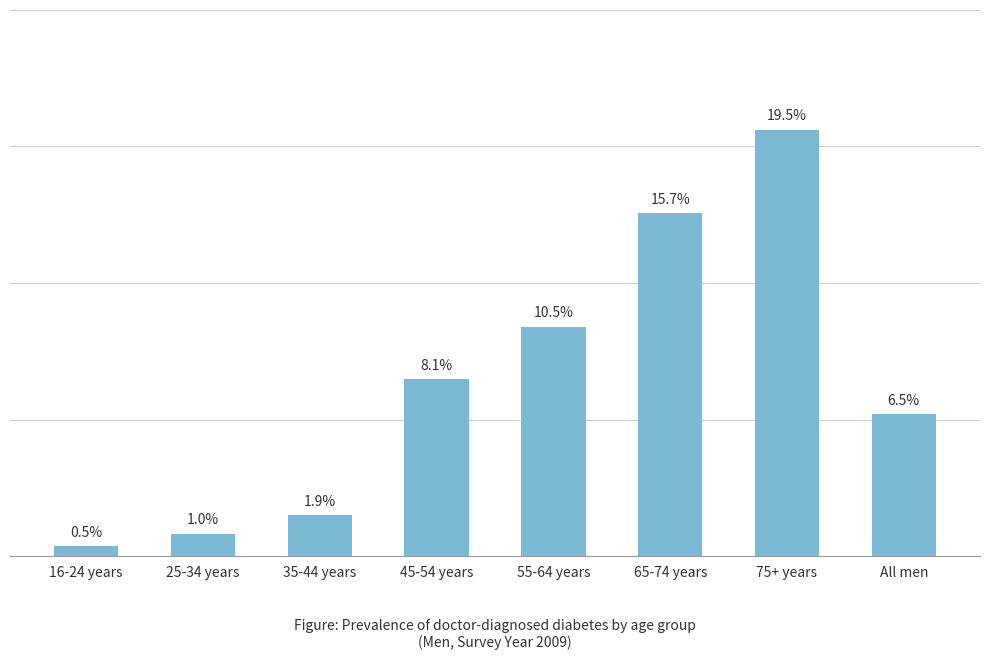

At which label is the value closest to 9?

45-54 years